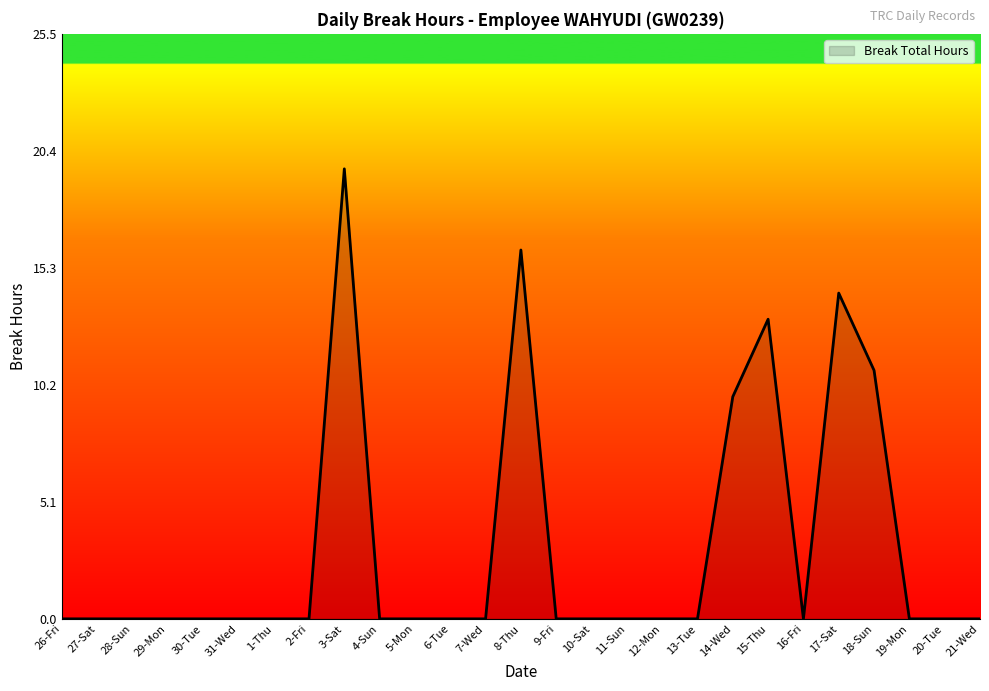

The value at 20-Tue is 0.0. True or false?

True